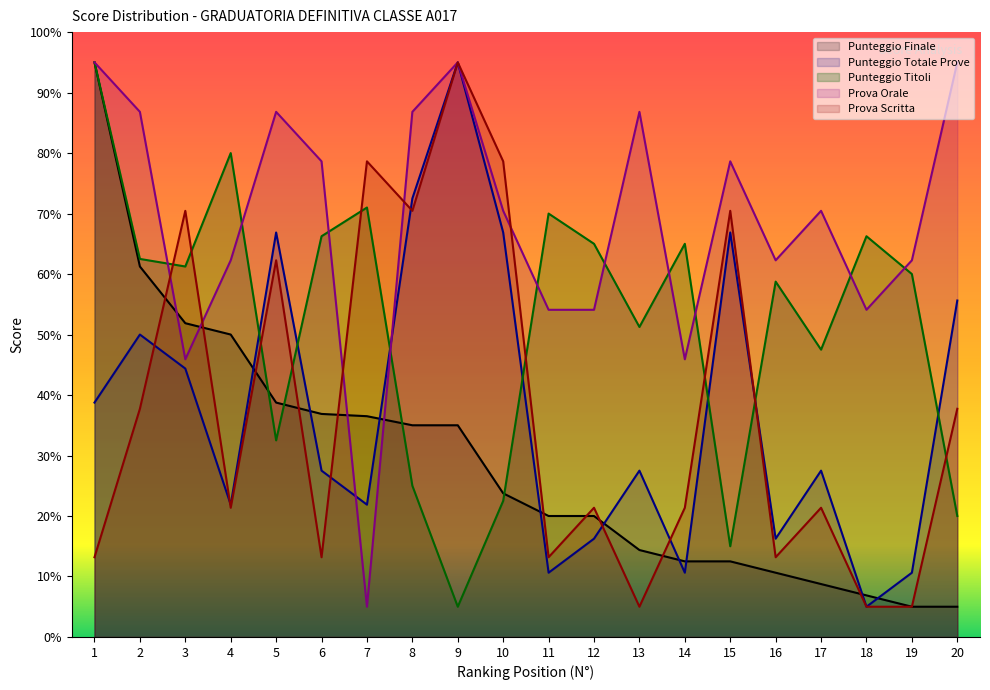

What is the sum of the Punteggio Totale Prove values at 20 and 4?

77.5